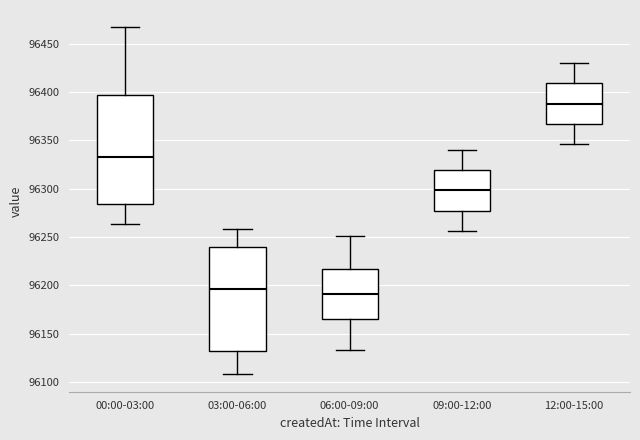

Which box has the lowest median line?

06:00-09:00